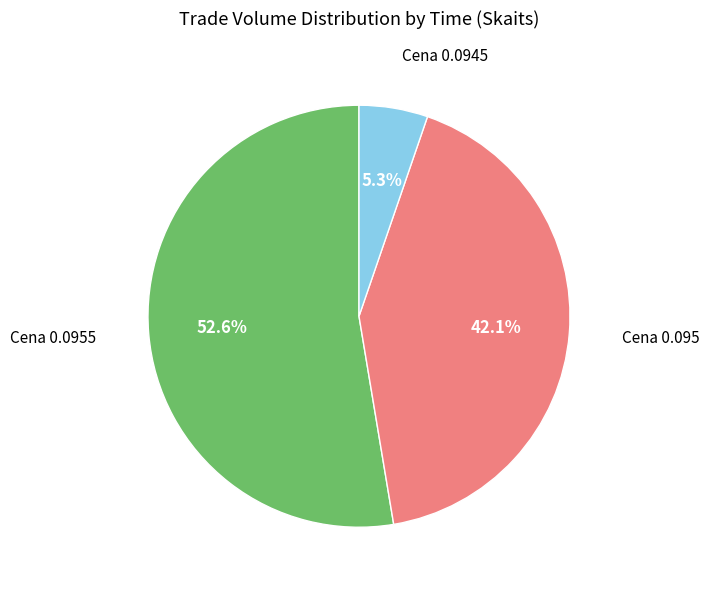

How many segments does this pie chart have?

3